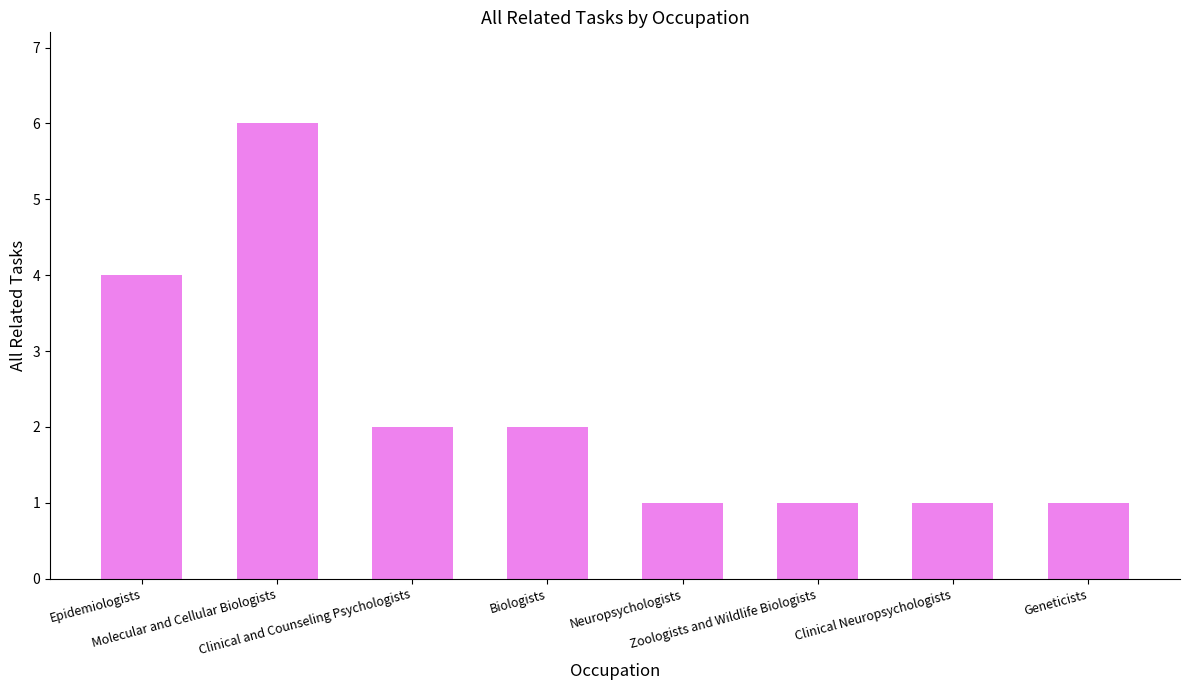

What position from the right is Biologists?

5